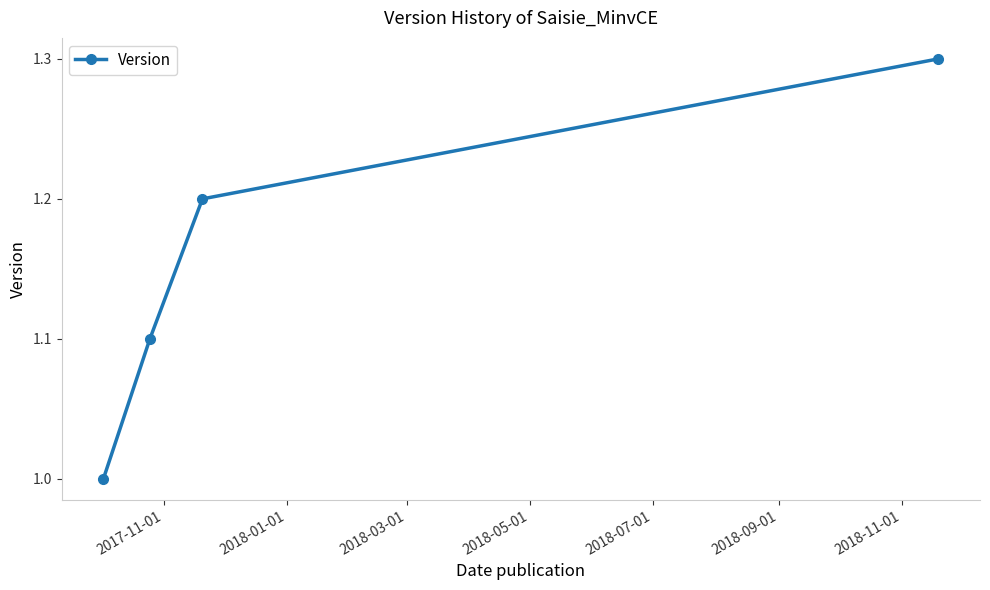

True or false: the data has more than 2 interior local peaks.

False